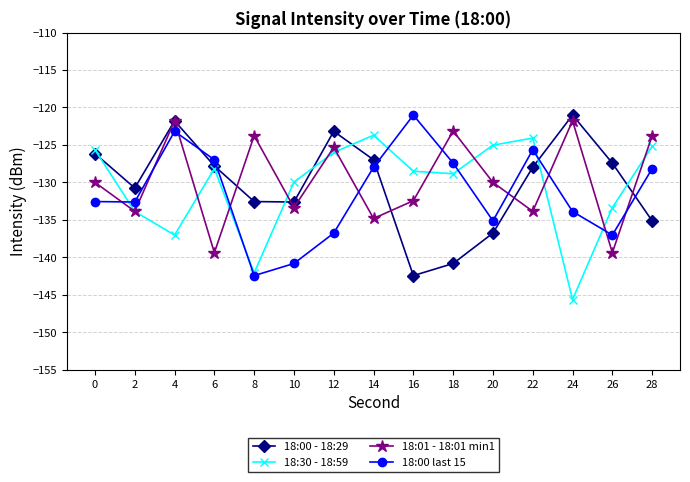

At which category is the sum across all series the highest?

4